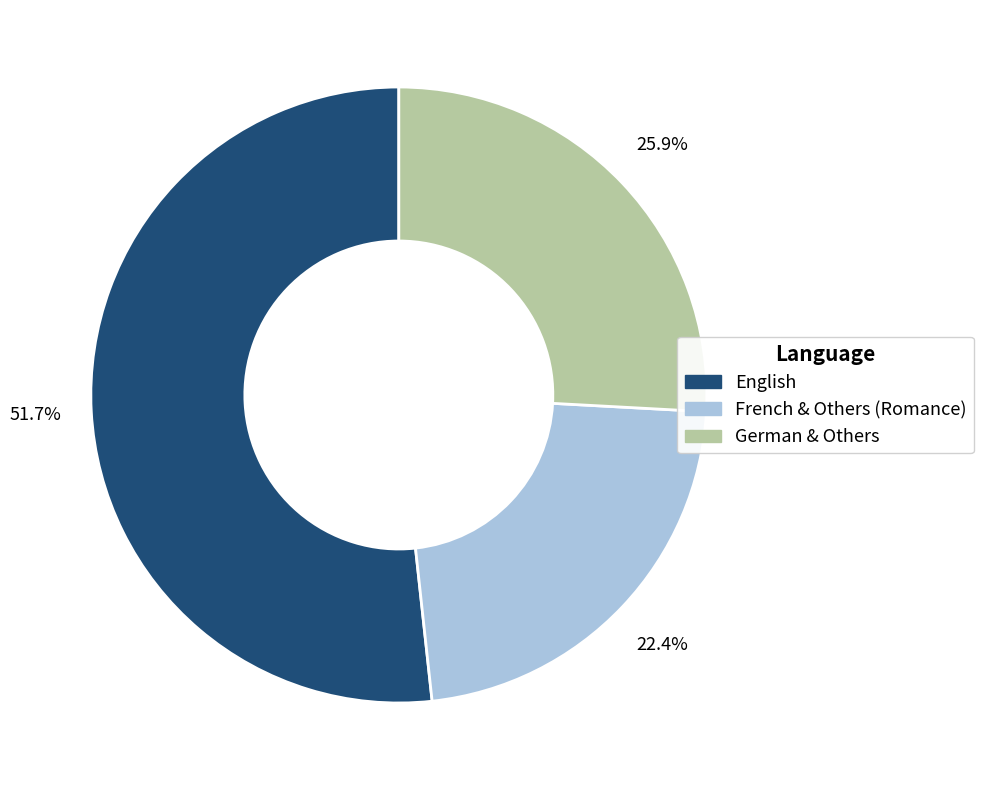

Does any single category account for the majority?

Yes